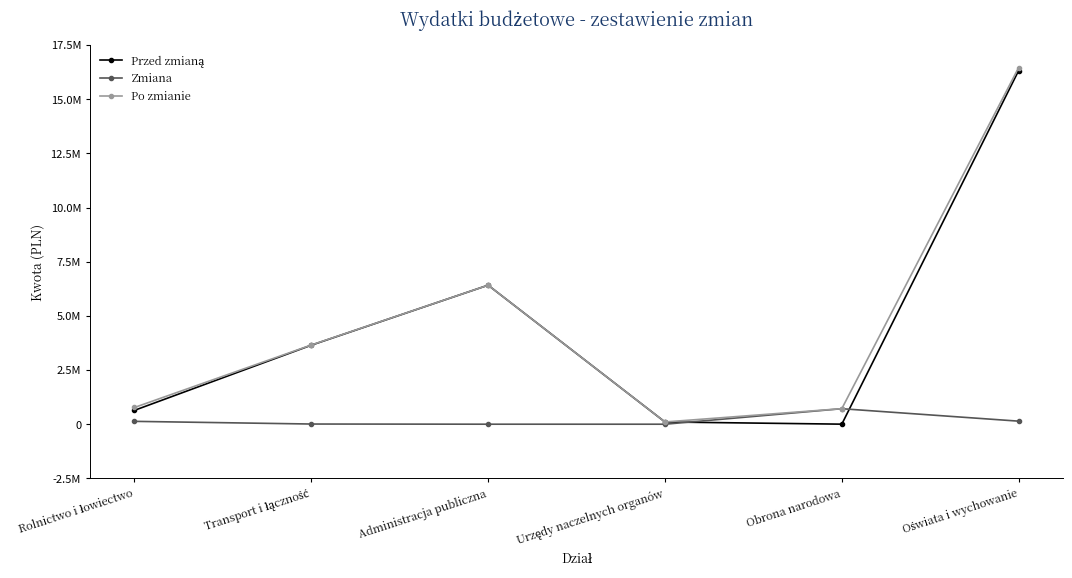

True or false: Po zmianie and Zmiana intersect in this chart.

False